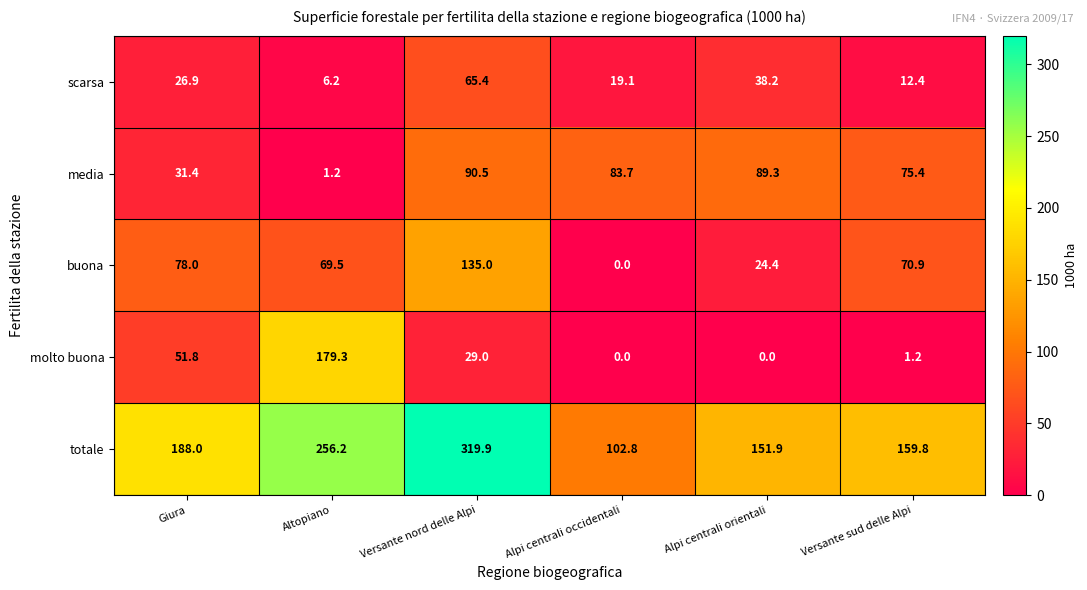

True or false: totale has a value of 159.8 at Versante sud delle Alpi.

True